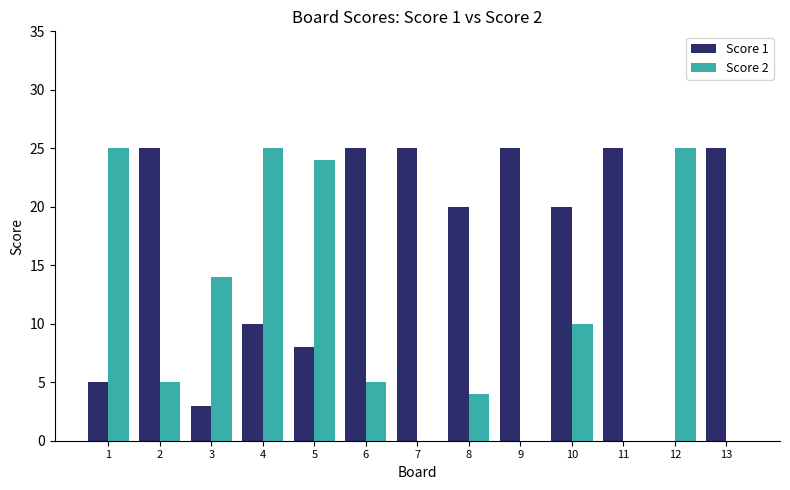

Count the number of categories in the chart.

13